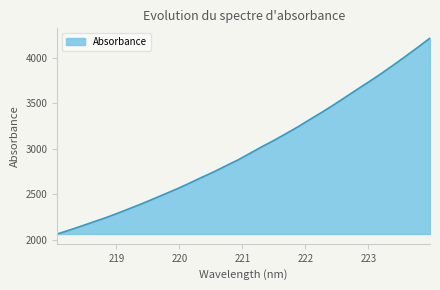

What is the greatest value displayed?

4215.9